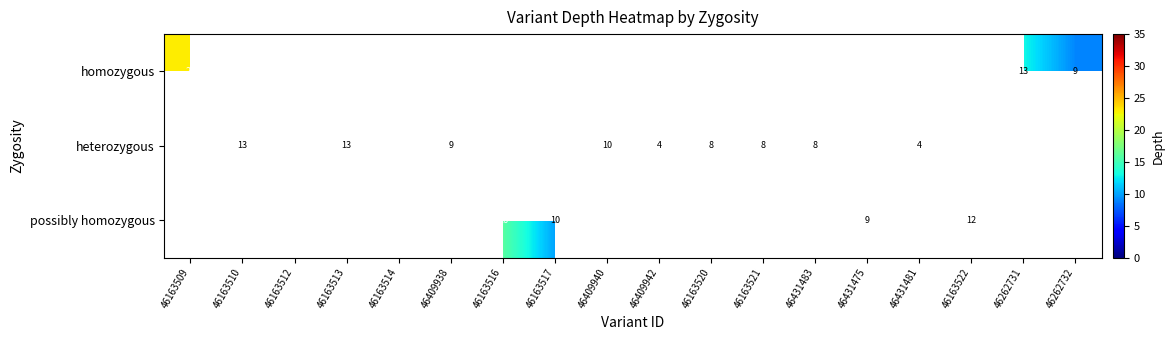

True or false: homozygous has a value of 9 at 46262732.

True